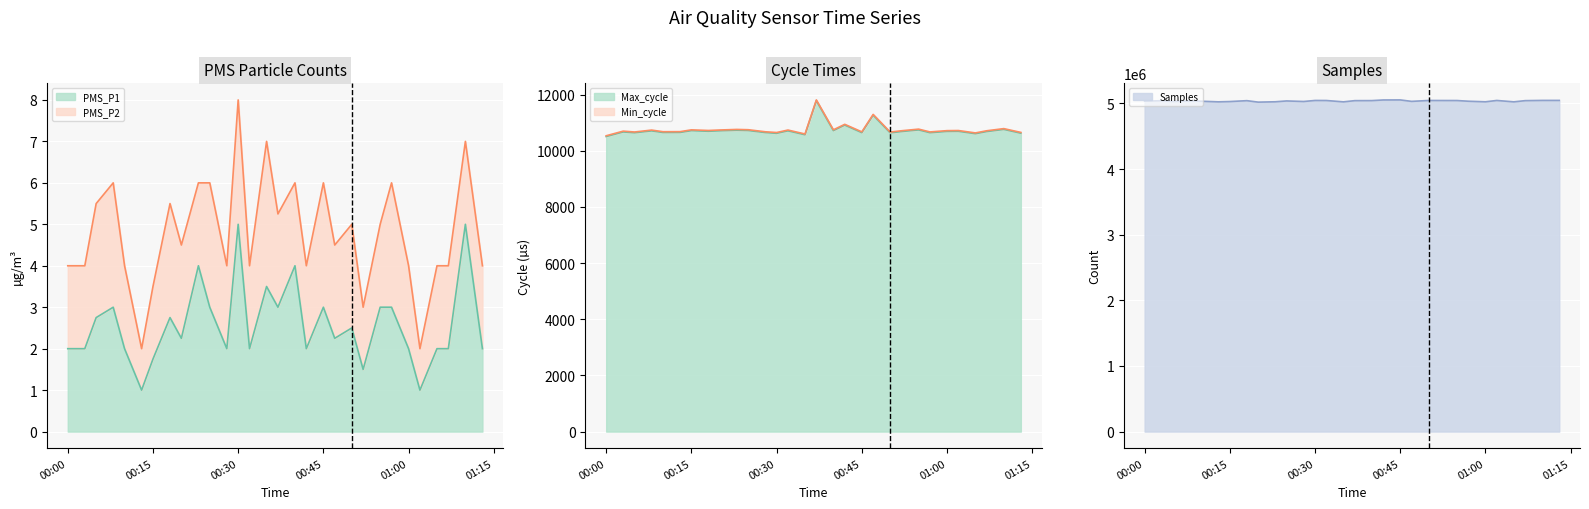

Which series has the largest range (max minus min)?

Samples